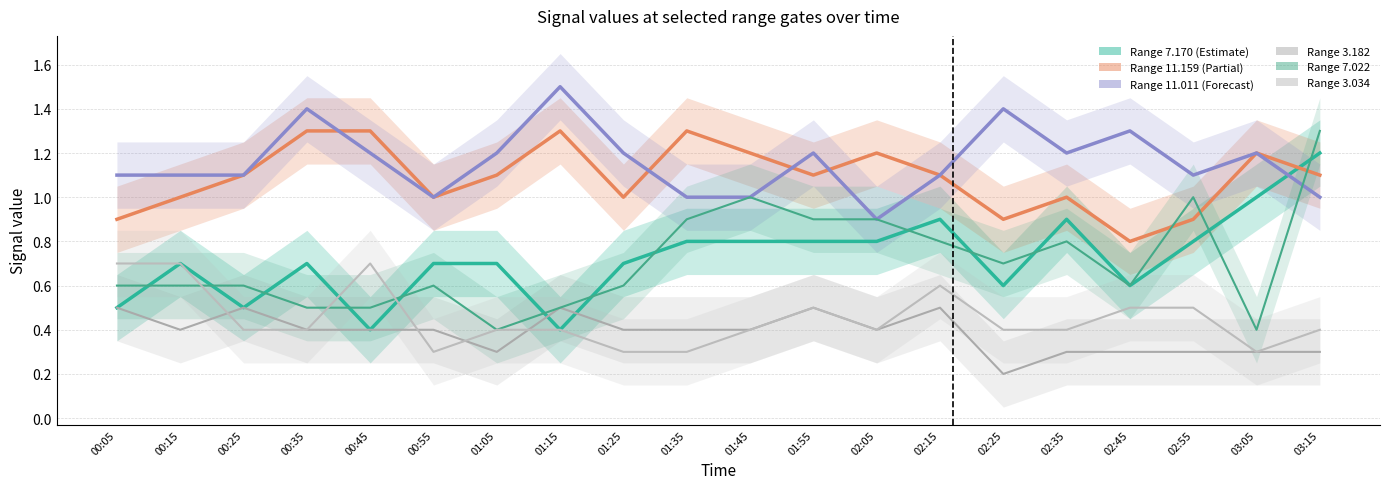

Rank the series at 02:35 from lowest to highest value.

3.182, 3.034, 7.022, 7.170, 11.159, 11.011